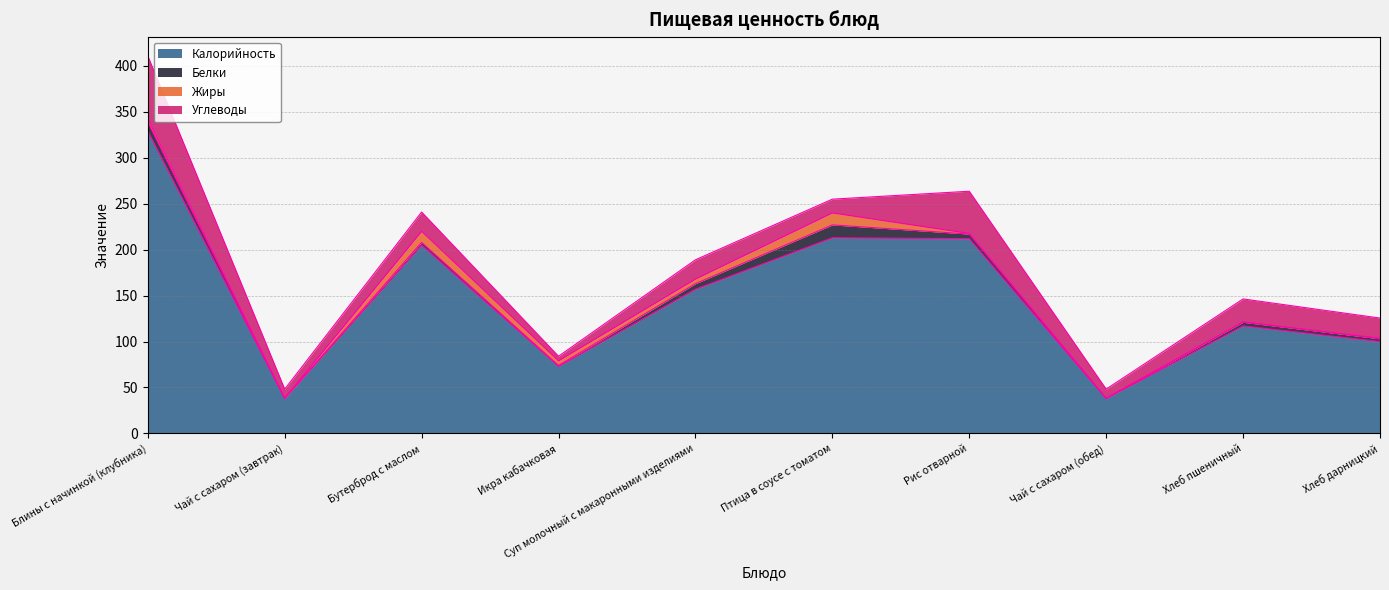

At which label does Жиры reach its minimum?

Чай с сахаром (завтрак)